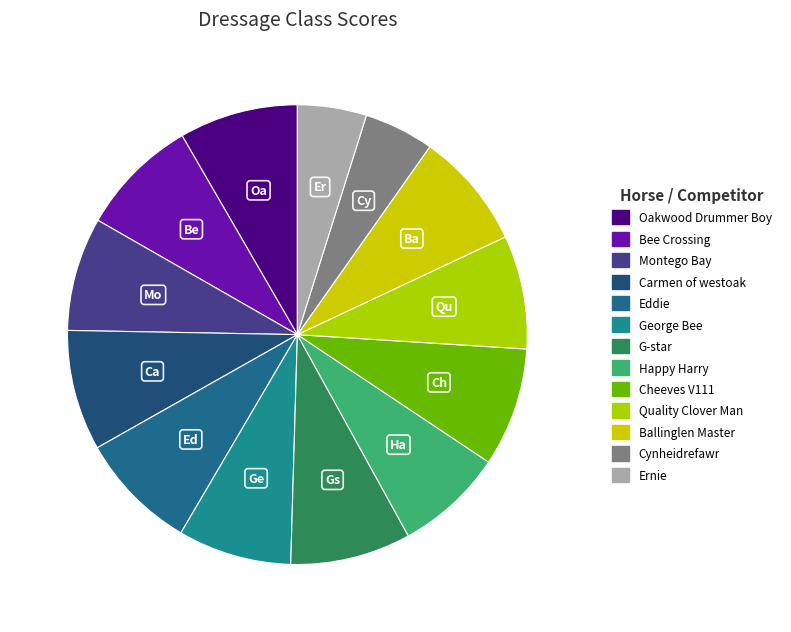

To the nearest percent, what is the difference between the Happy Harry and Ernie slice percentages?

3%